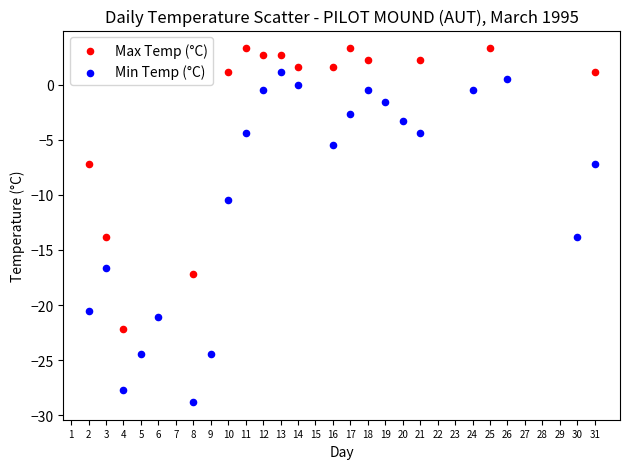

Which series reaches the maximum Y coordinate?

Max Temp (°C)